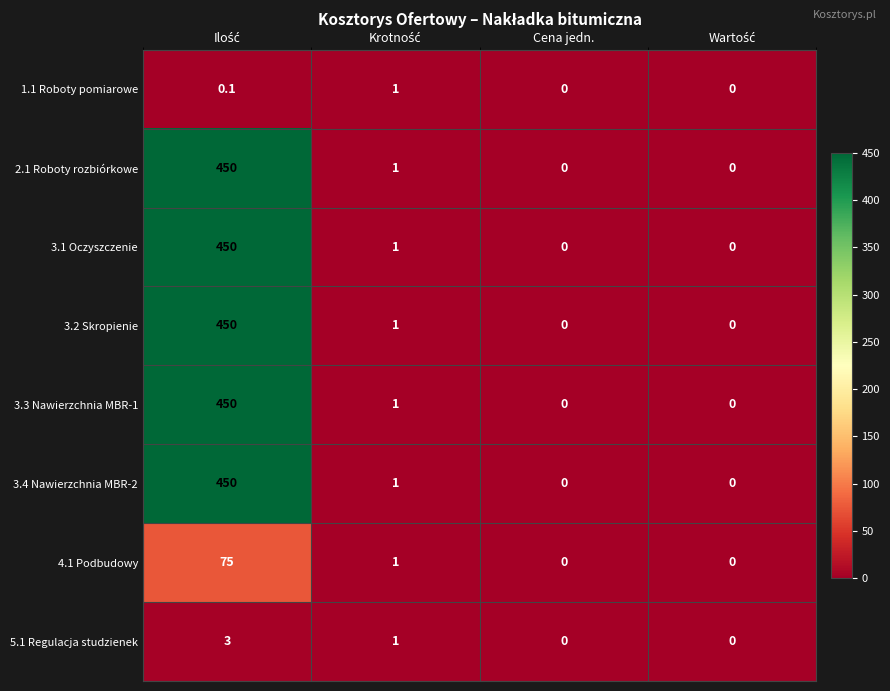

Is it true that 3.2 Skropienie equals 0.0 at Cena jedn.?

True